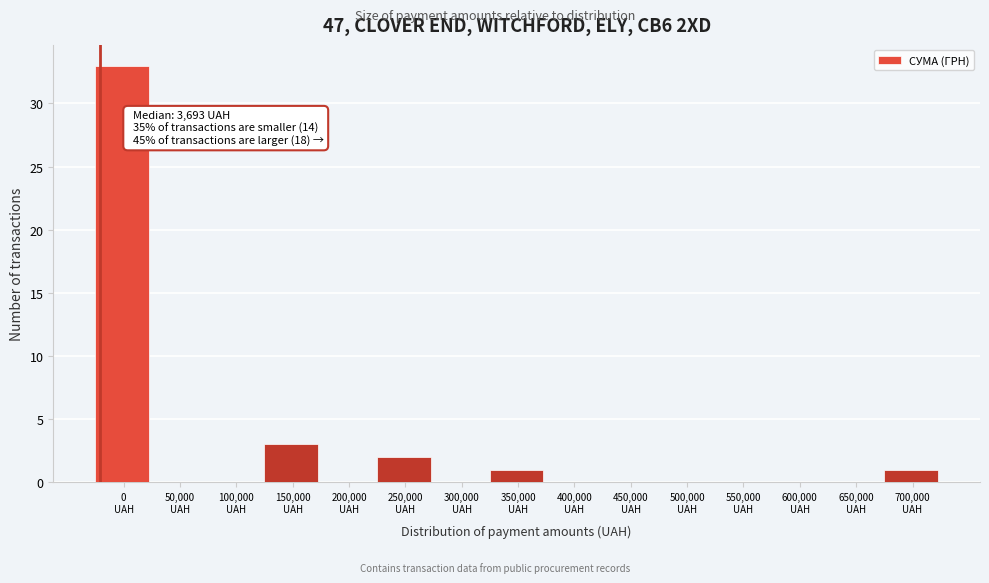

What is the sum of all values?

40